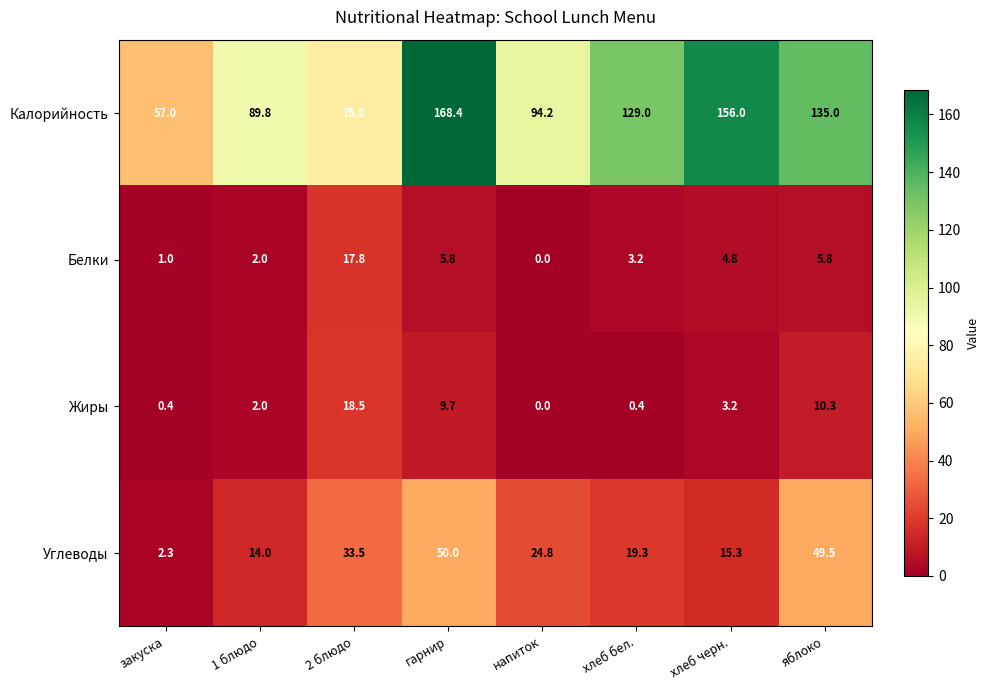

Which series changed the most between хлеб бел. and яблоко?

Углеводы